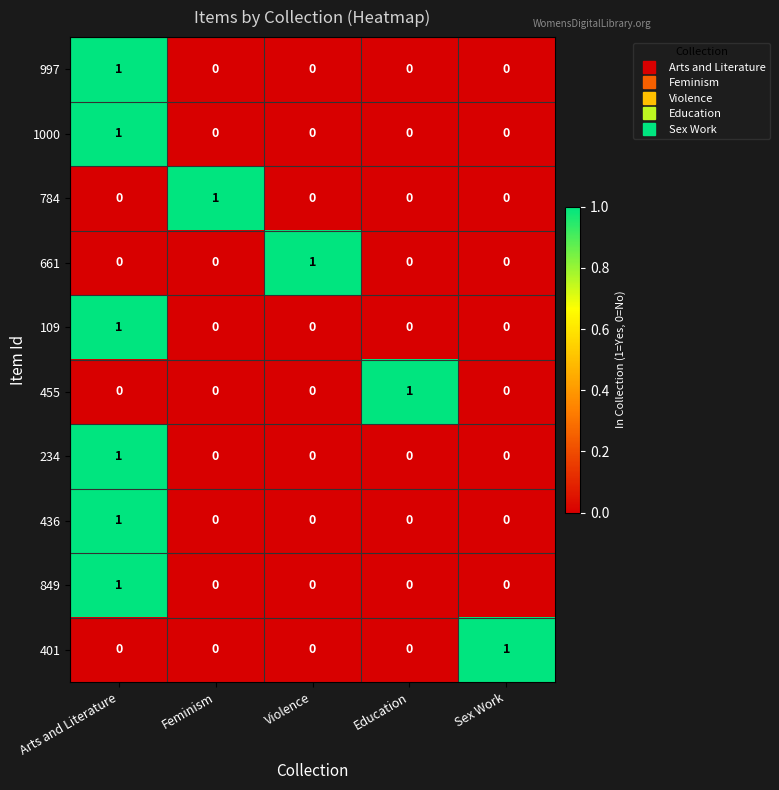

How many values in 109 are above zero?

1